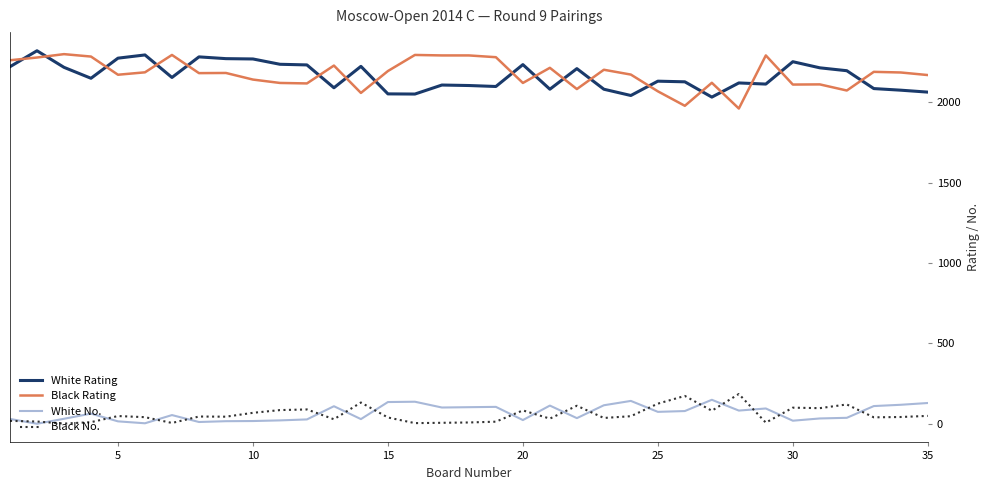

What is the highest value of the White Rating series?

2319